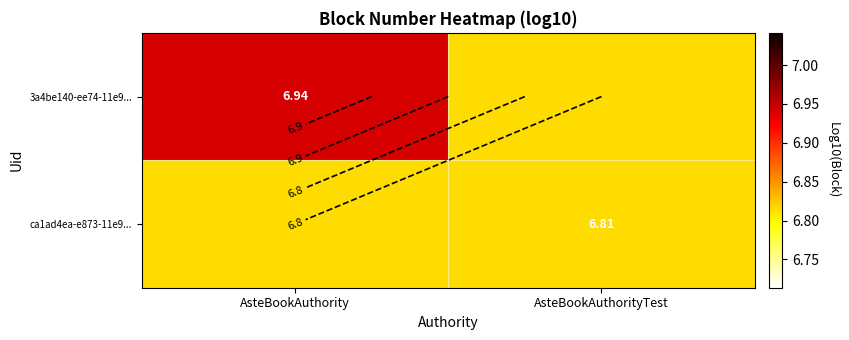

At which category does the chart reach its peak across all series?

AsteBookAuthority